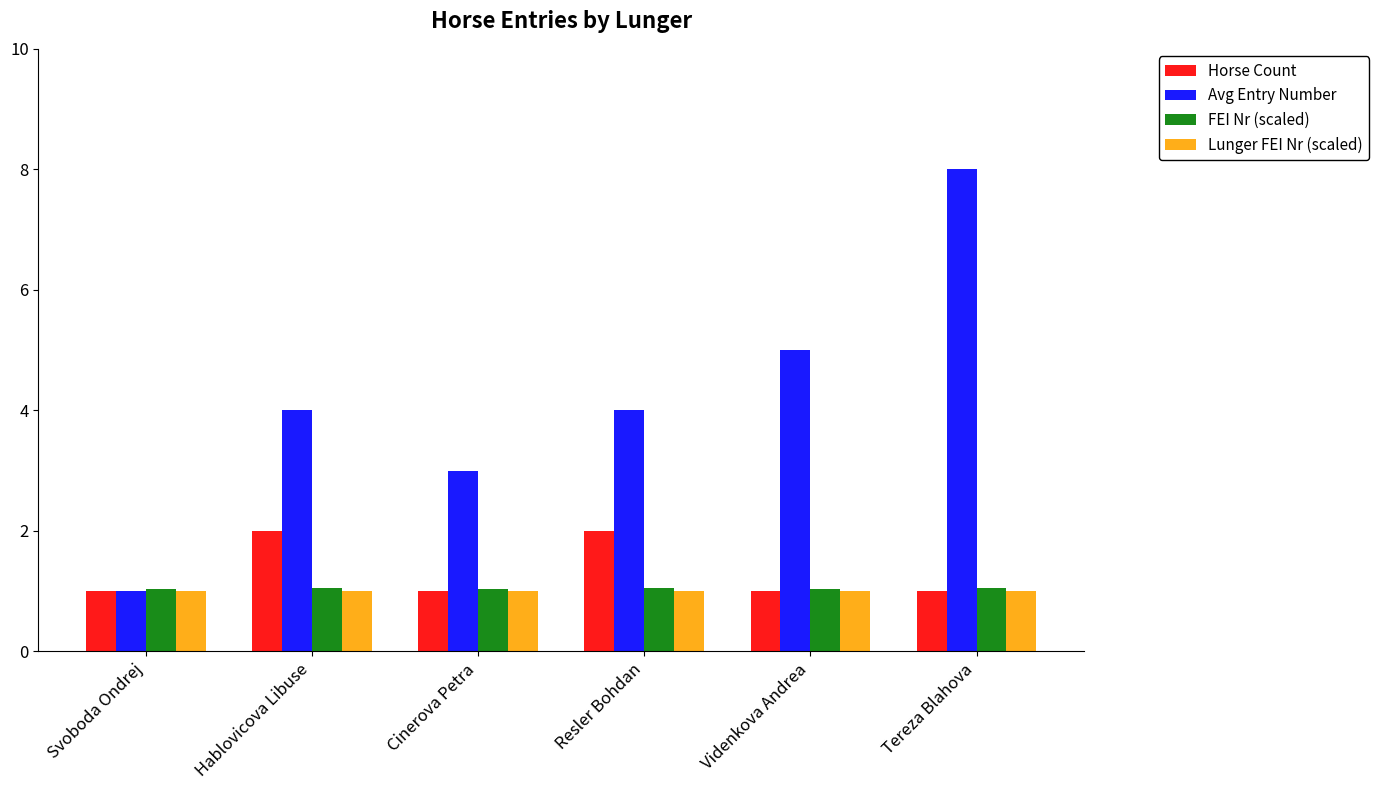

What is the label of the 1st bar from the right?

Tereza Blahova